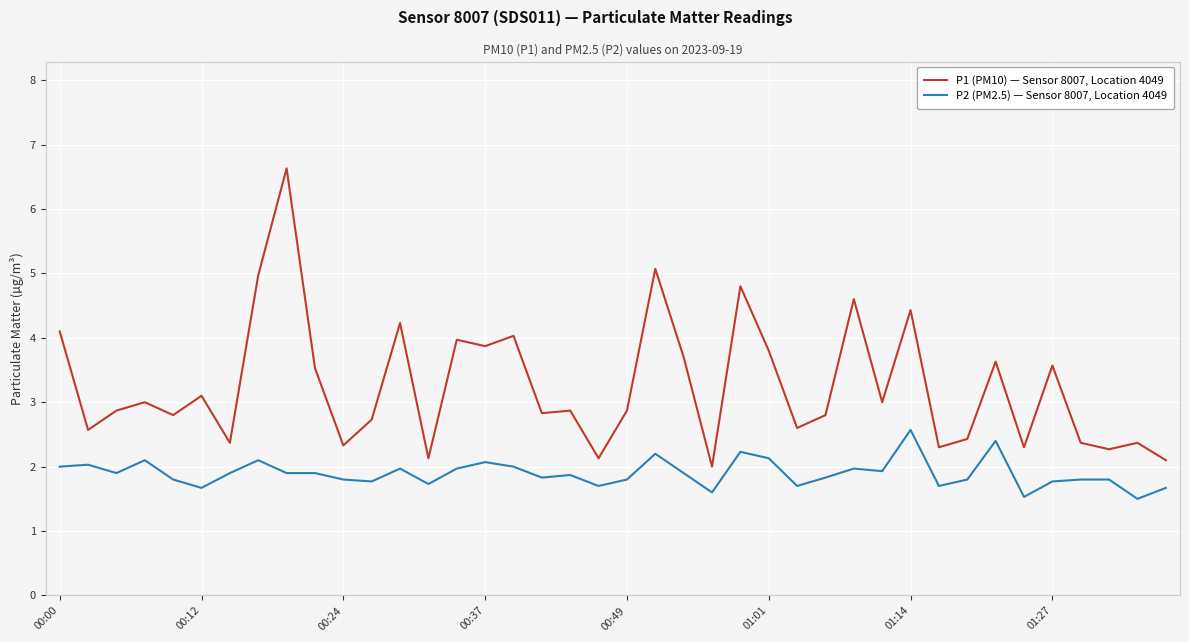

Which series has the widest spread of values?

P1 (PM10) — Sensor 8007, Location 4049